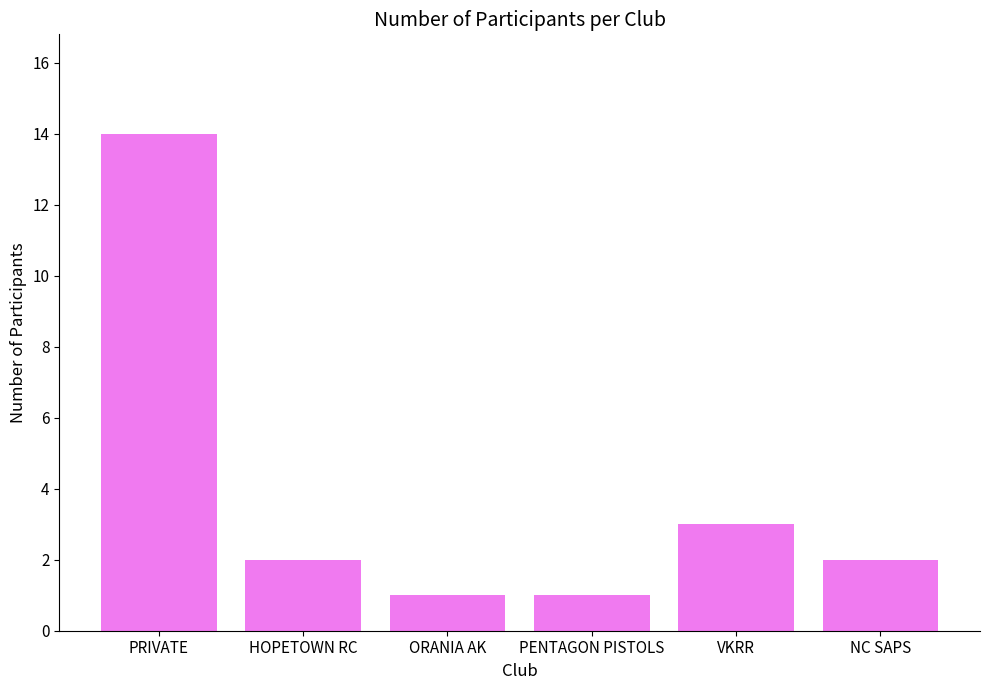

What position from the left is VKRR?

5